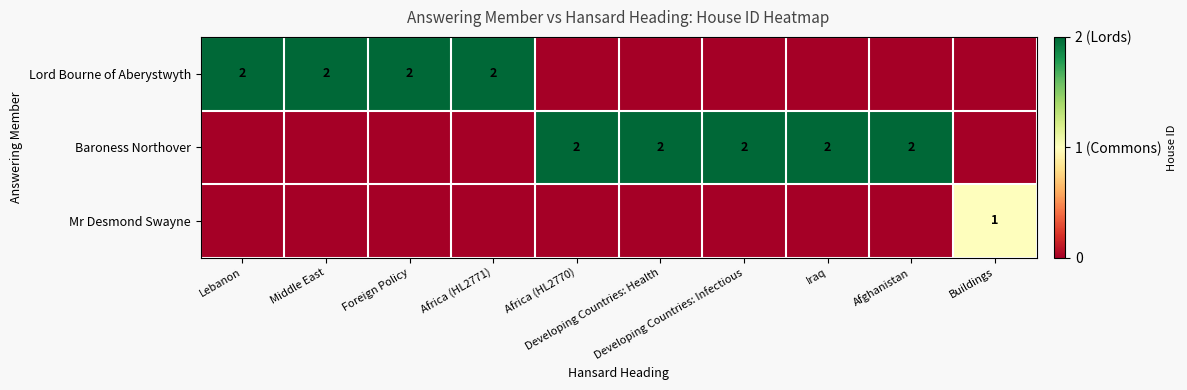

At which label is Mr Desmond Swayne closest to 0?

Lebanon